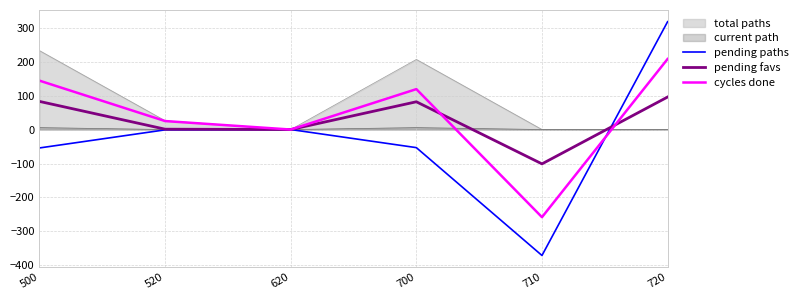

At which category is the sum across all series the highest?

720